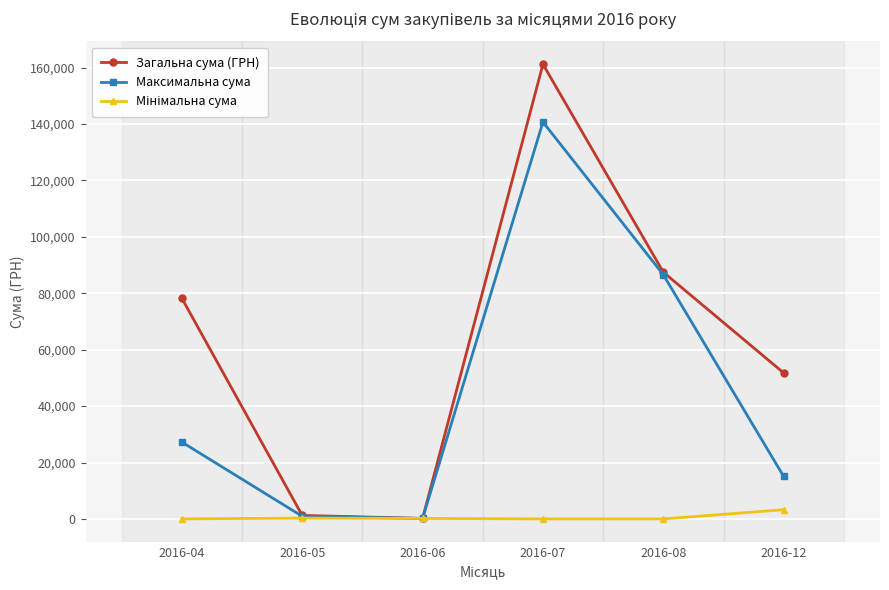

What is the total value across all series at 2016-12?

70090.0